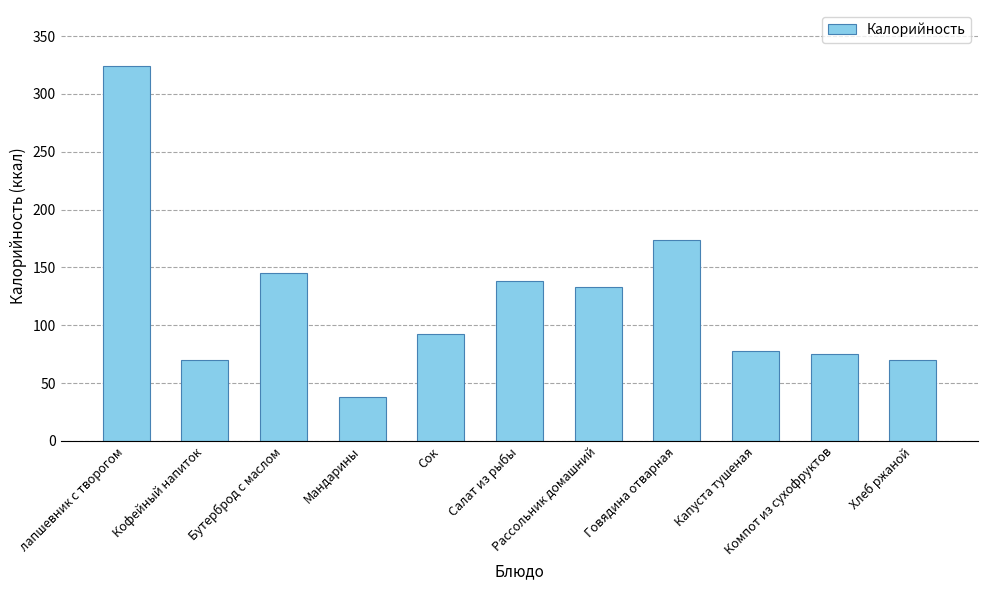

Count the number of categories in the chart.

11